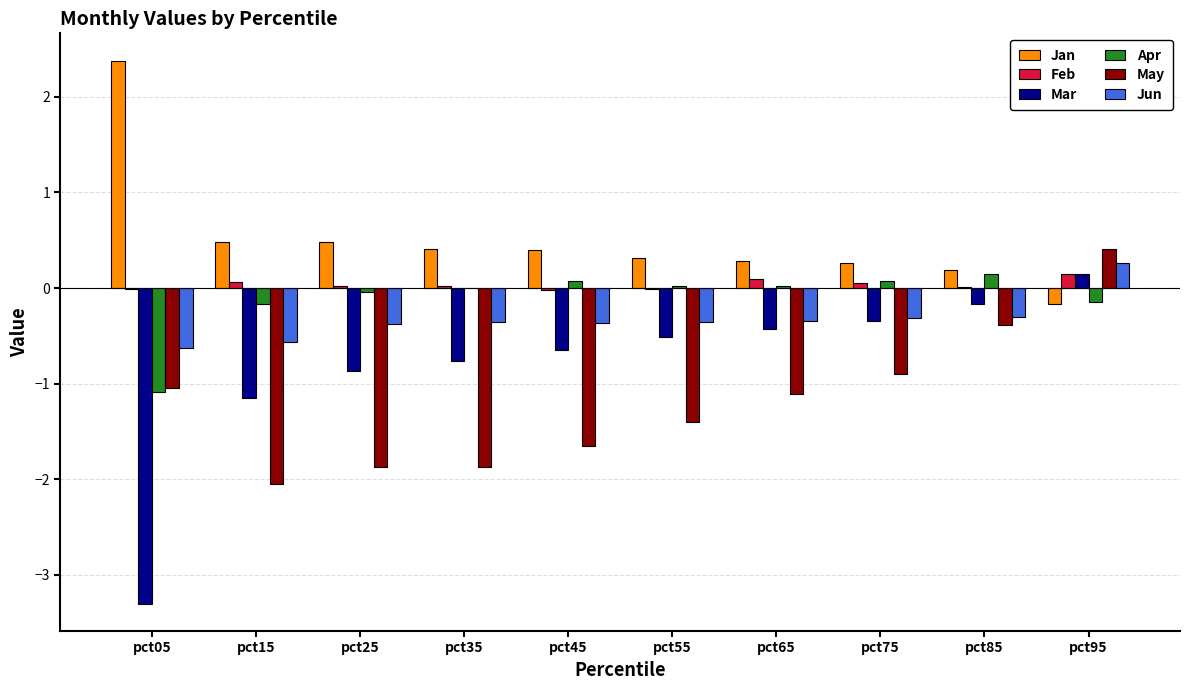

Which series has the largest total across all categories?

Jan